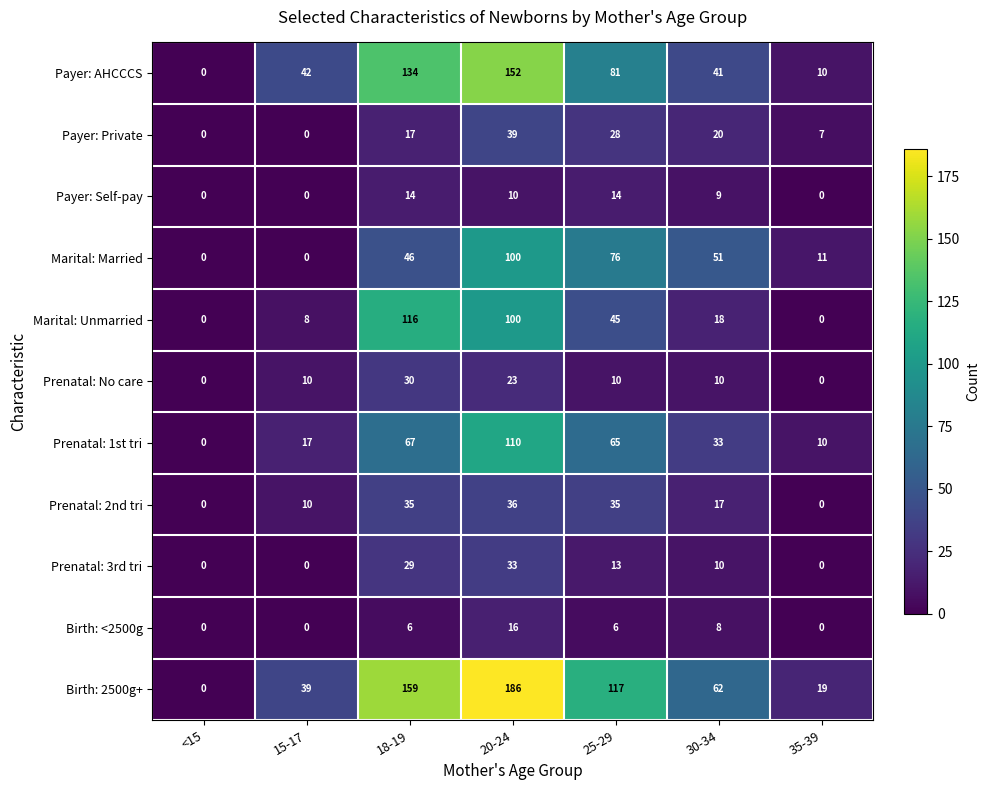

What is the spread (max minus min) of values at 25-29?

111